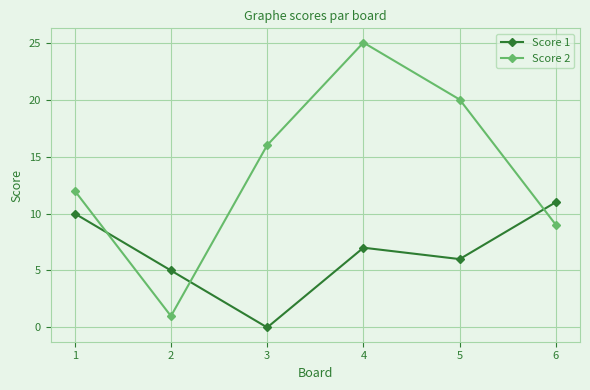

The value of Score 2 at 6 is 9. True or false?

True